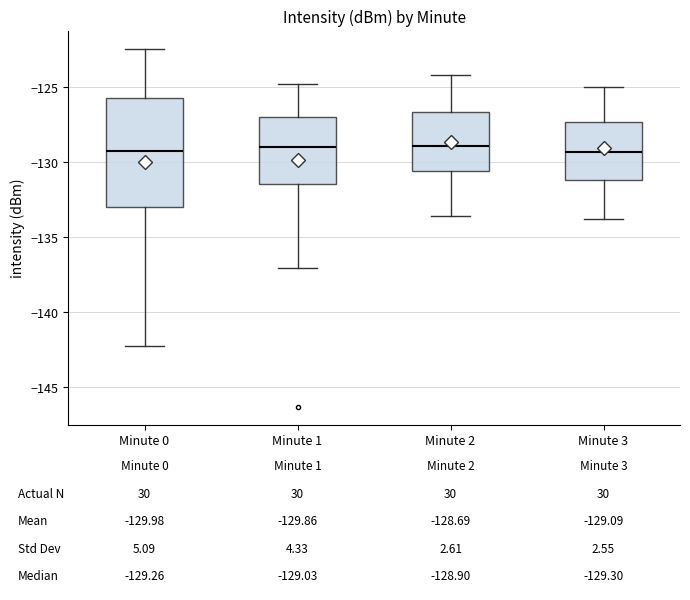

Comparing the boxes themselves (not the whiskers), which one is the tallest?

Minute 0